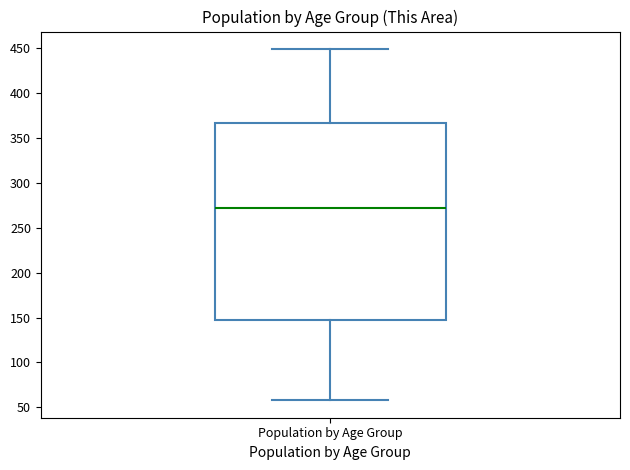

Where does the median line of the box for Population by Age Group sit on the y-axis? The values are not printed on the chart, so give them approximately, as read against the axis.

275